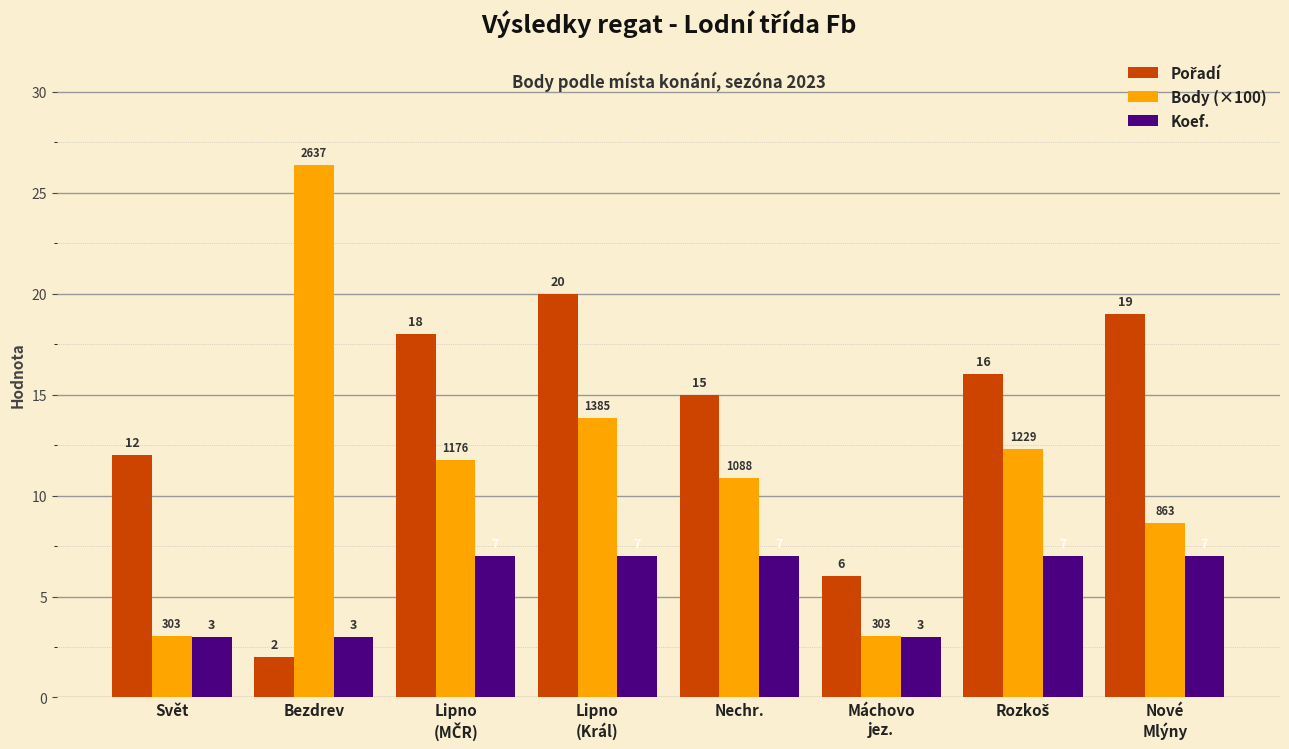

How many groups of bars are there?

8